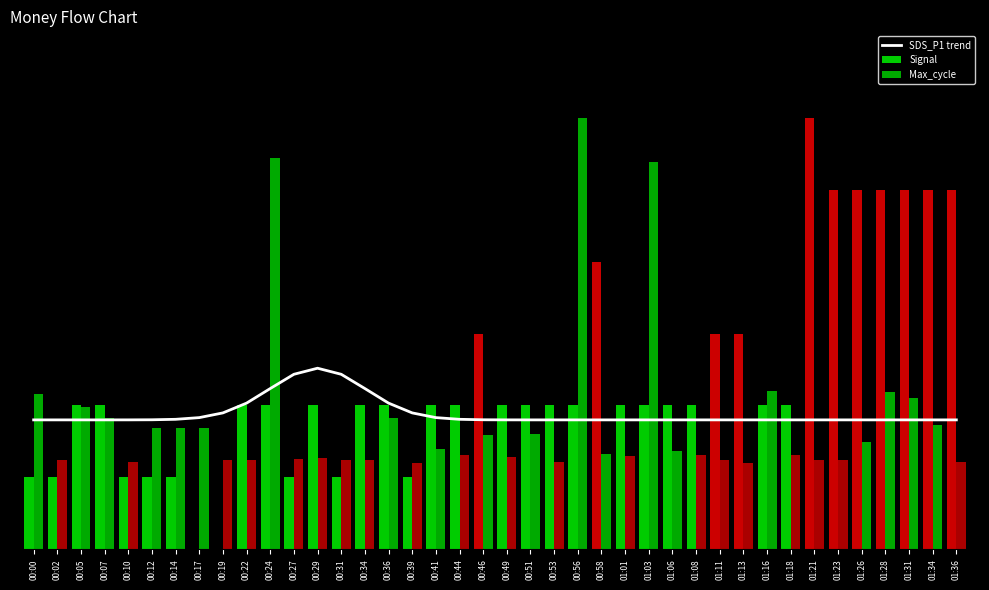

True or false: SDS_P1 trend has a value of 0.3 at 00:51.

True